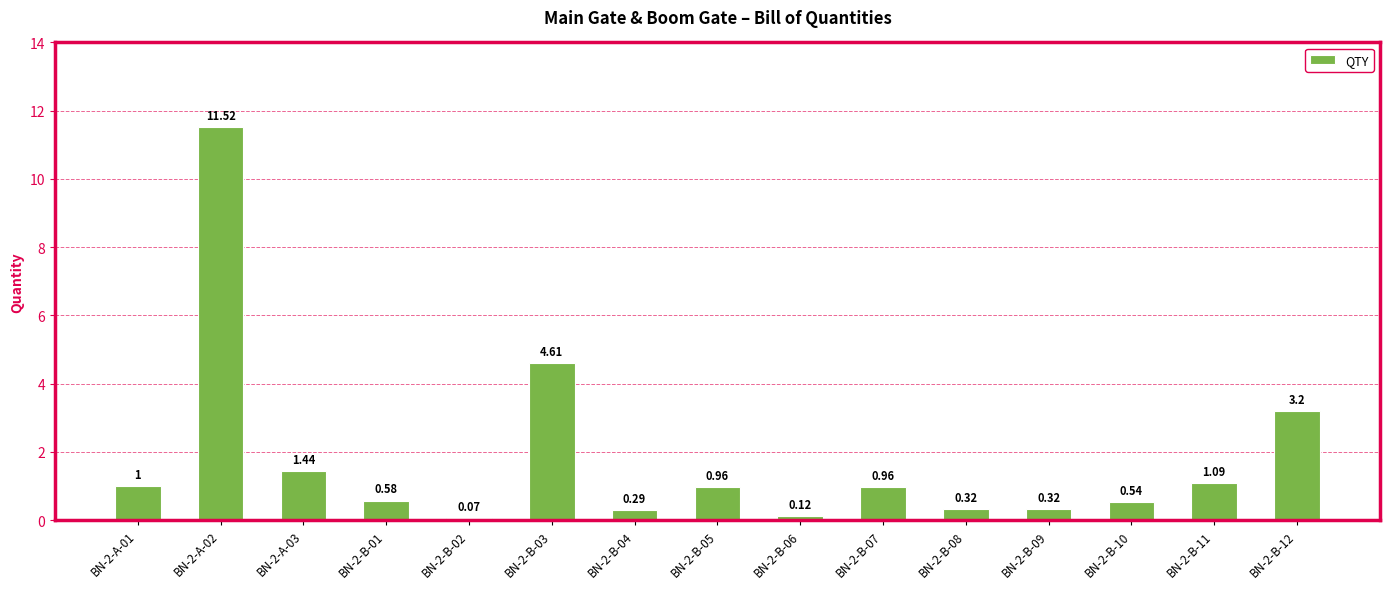

The chart shows a value of 6.4 at BN-2-A-02. True or false?

False